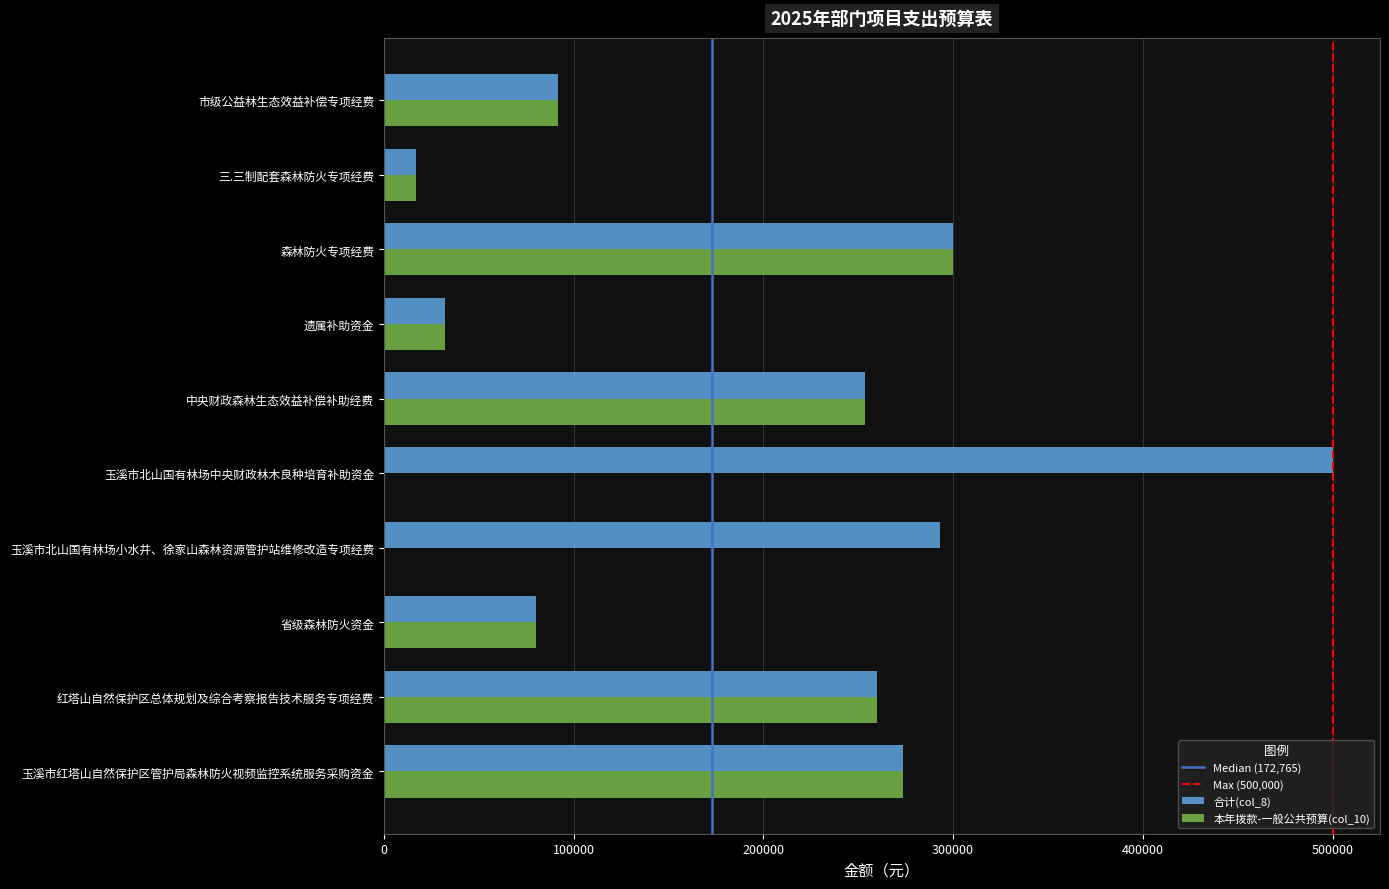

What is the sum of all 合计(col_8) values?

2101227.9